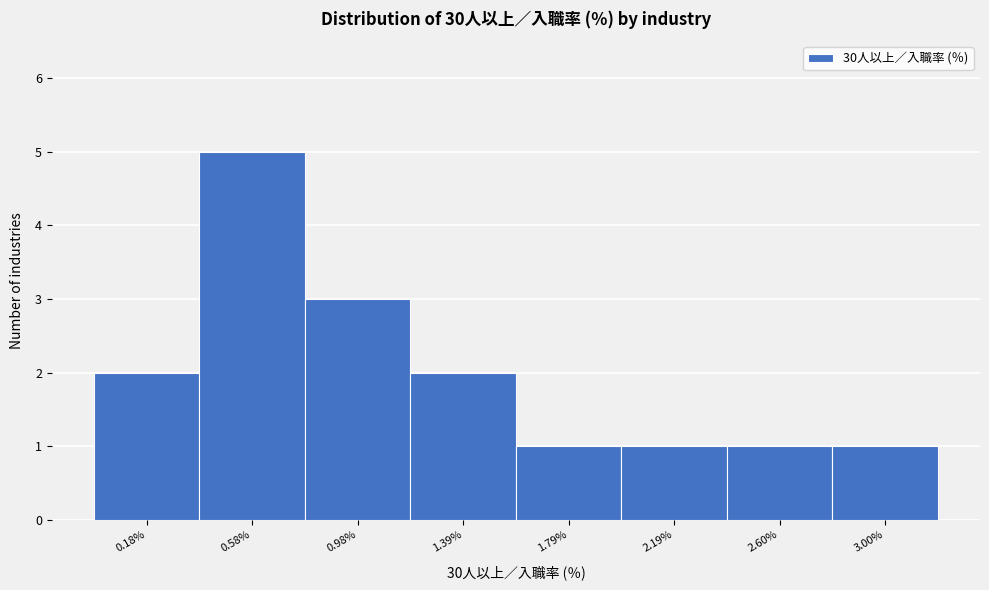

Reading left to right, list all the values displayed in this chart.

0.18%=2	0.58%=5	0.98%=3	1.39%=2	1.79%=1	2.19%=1	2.60%=1	3.00%=1